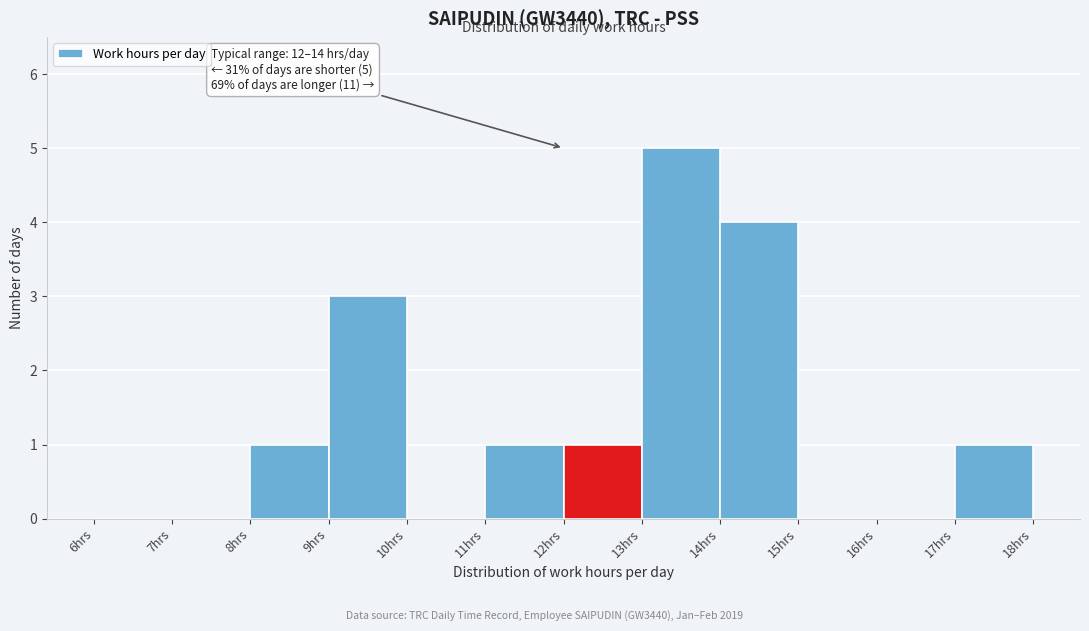

Over which range of the x-axis is the bar tallest?

13 to 14